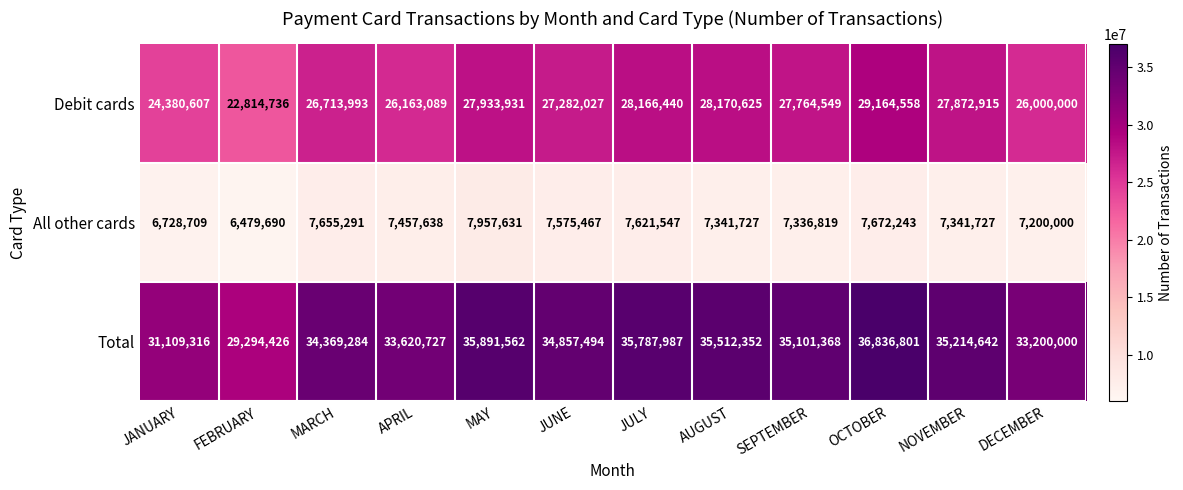

At which label does Debit cards reach its minimum?

FEBRUARY